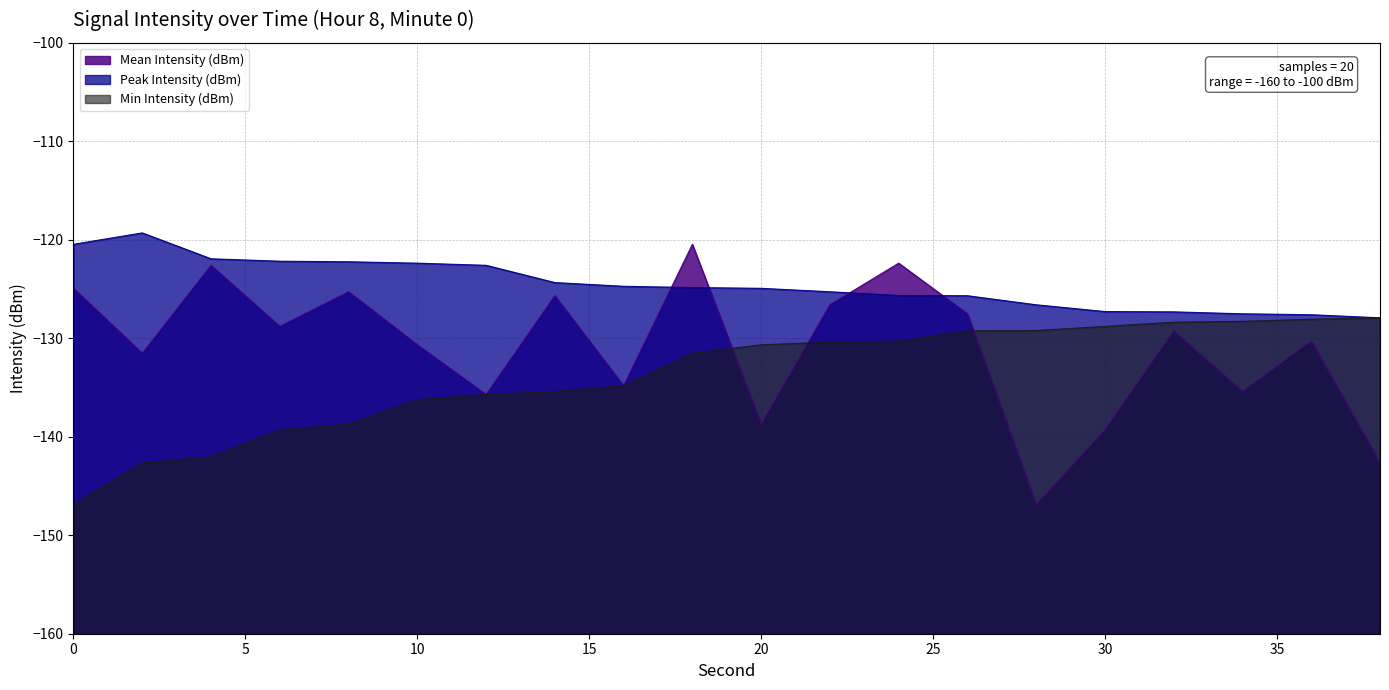

Which series has the widest spread of values?

Mean Intensity (dBm)